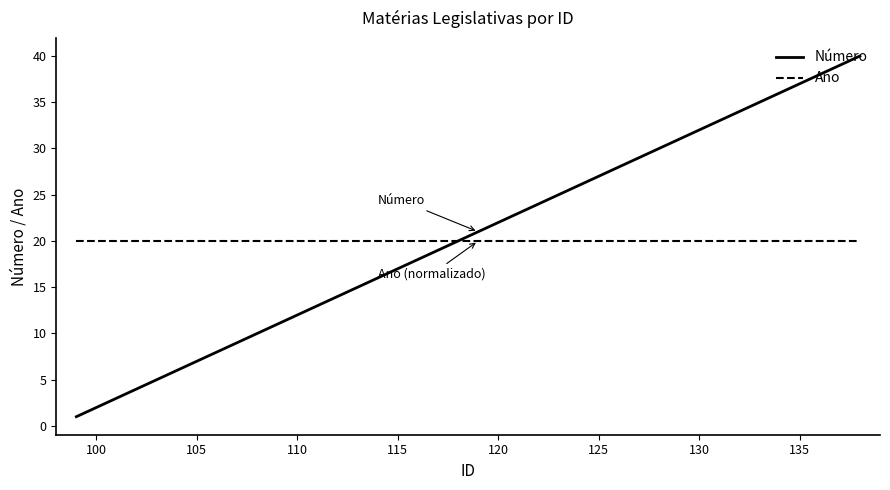

Rank the series by their maximum value, from lowest to highest.

Ano, Número